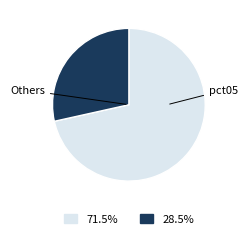

Is there a majority slice in this chart?

Yes